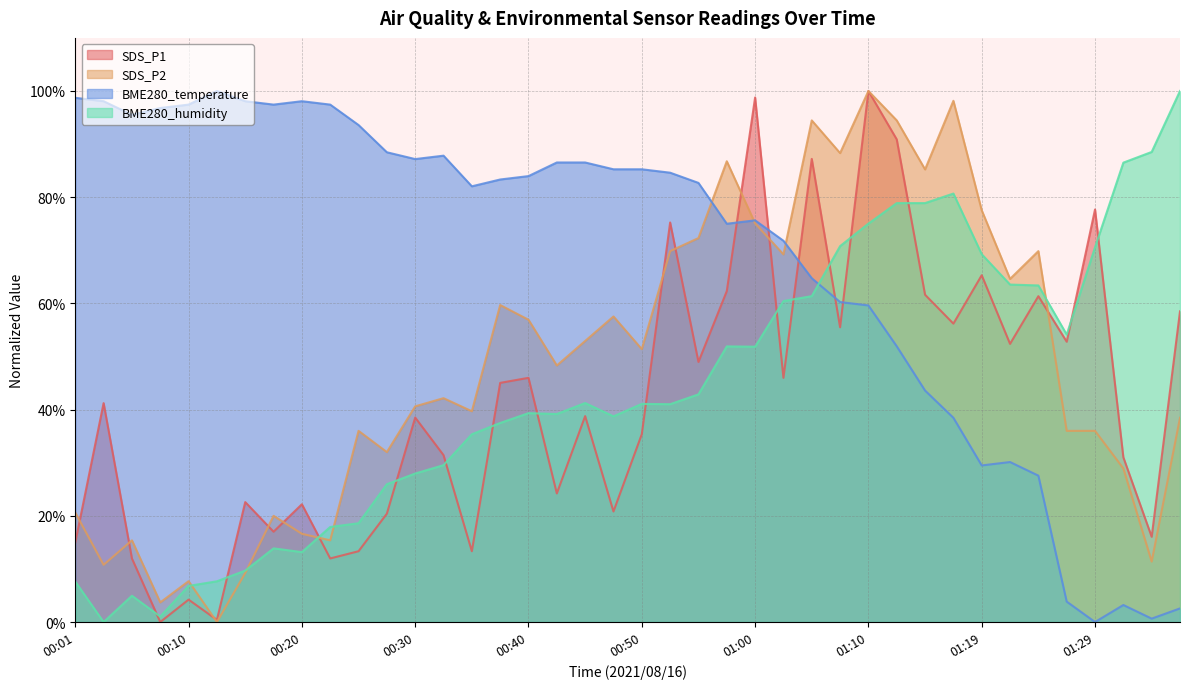

At which category is the sum across all series the highest?

01:10